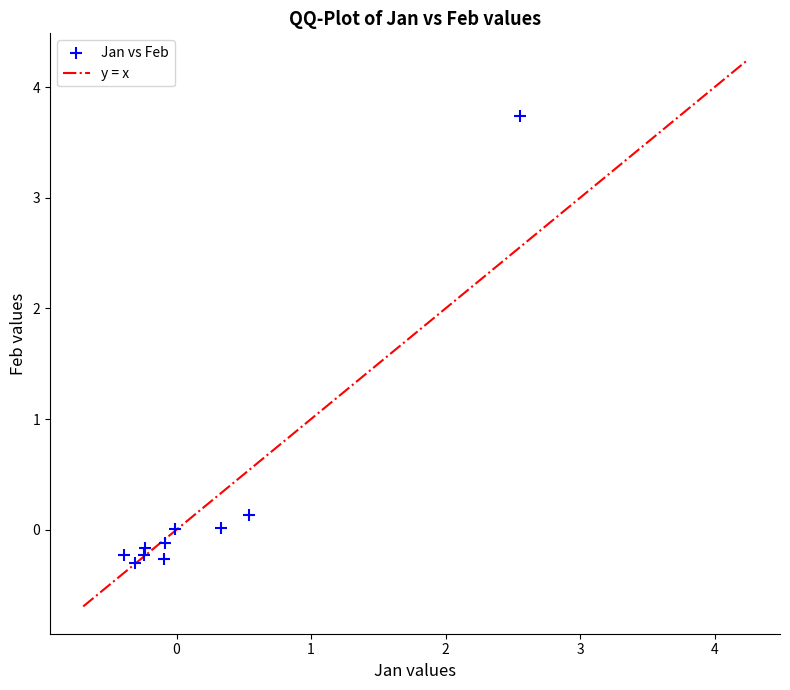

What is the average Y value?

0.3